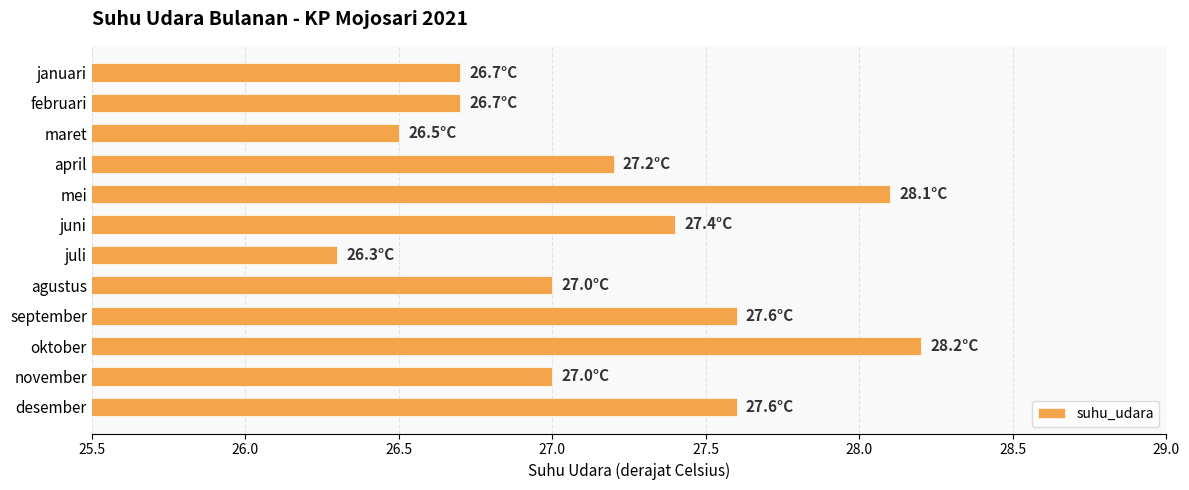

Between november and september, which is larger?

september